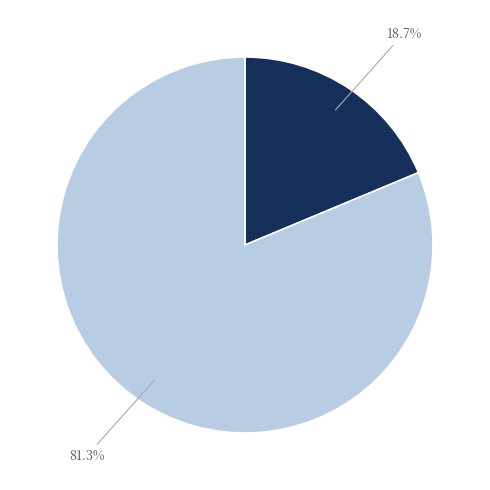

Is there any slice that represents more than half of the pie?

Yes